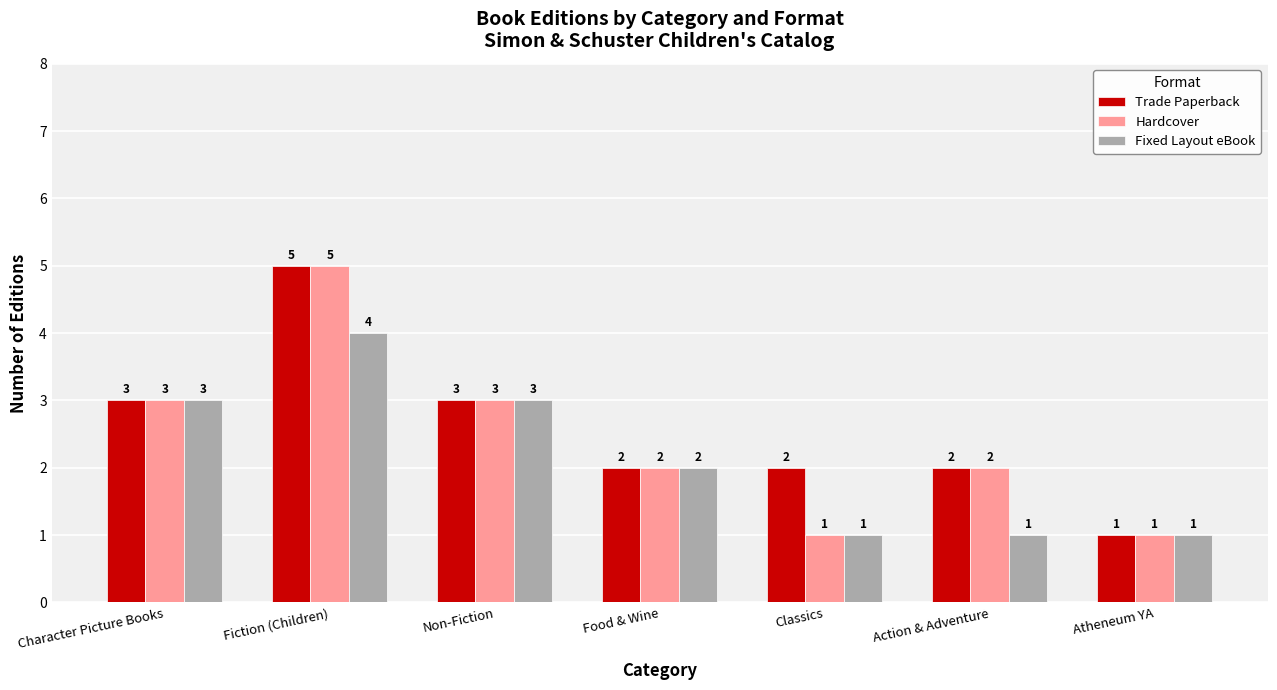

How many data points in Fixed Layout eBook are less than 2?

3